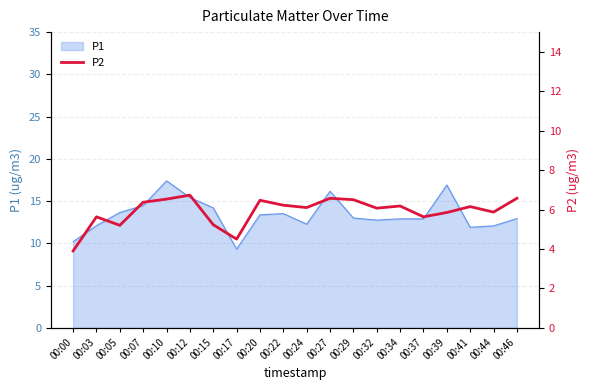

What is the highest value of the P1 series?

17.4